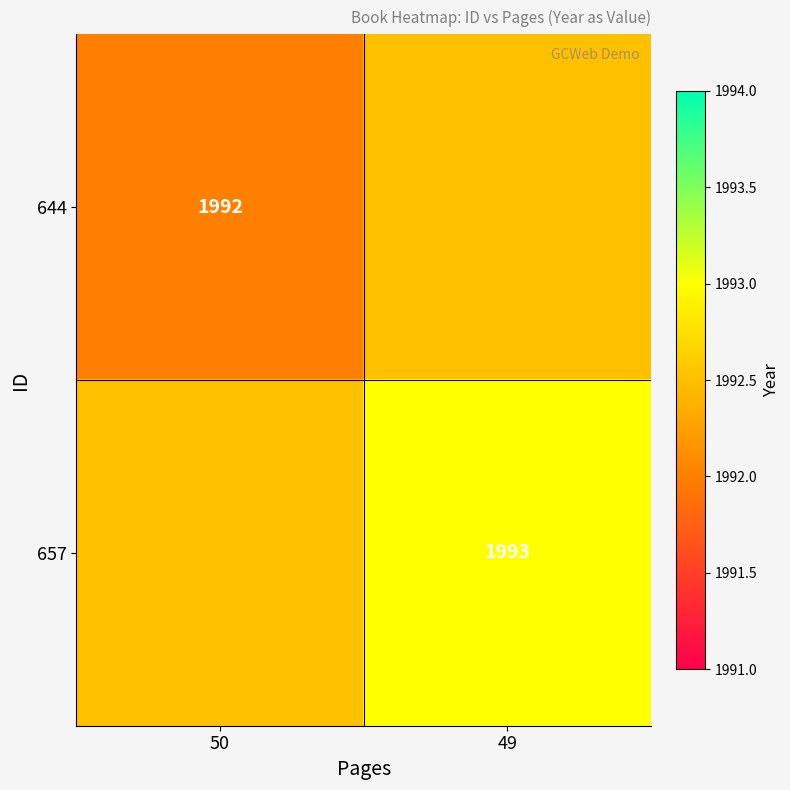

Is the value of 657 at 49 greater than the value of 644 at 50?

Yes